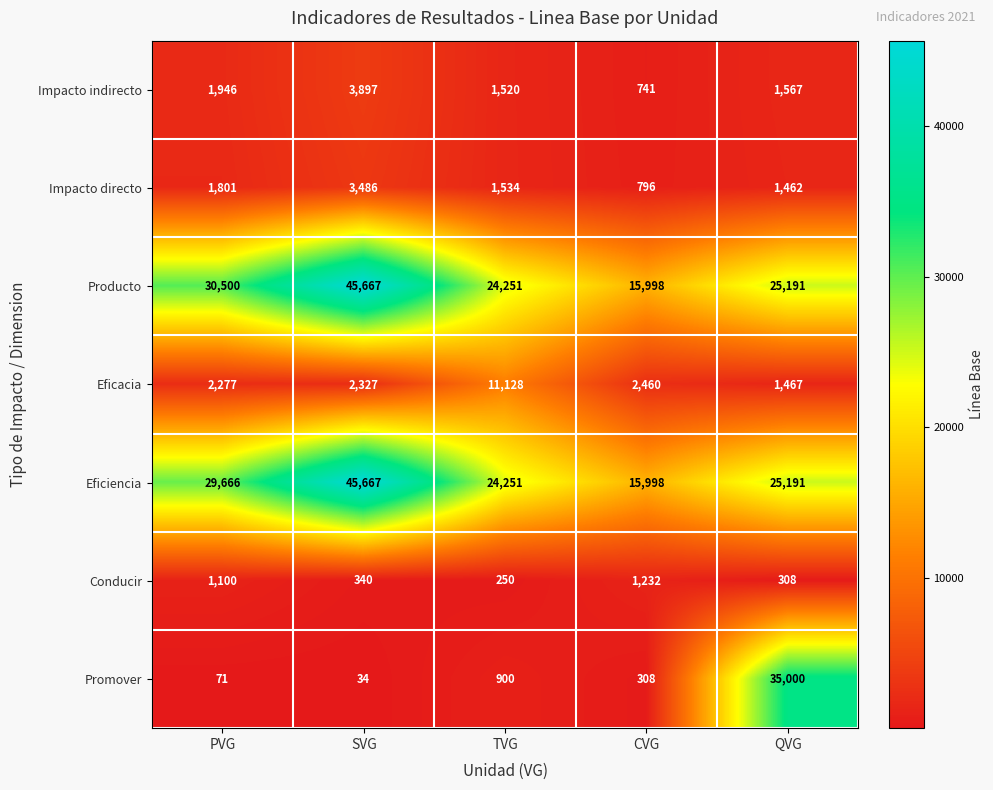

Which series has the largest total across all categories?

Producto